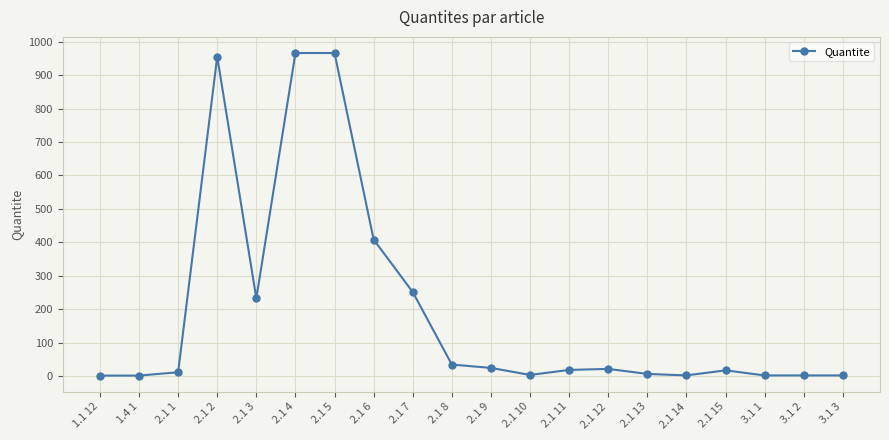

Where does the data first go above 18?

2.1 2